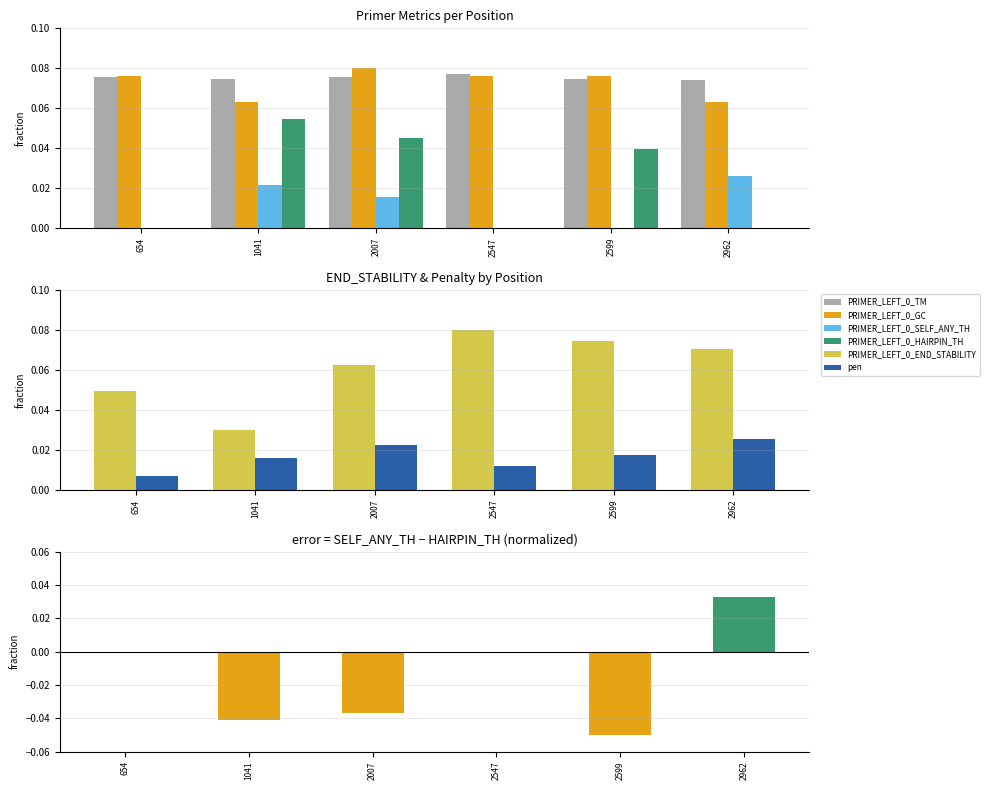

Which has a higher value, 654 or 2547?

2547